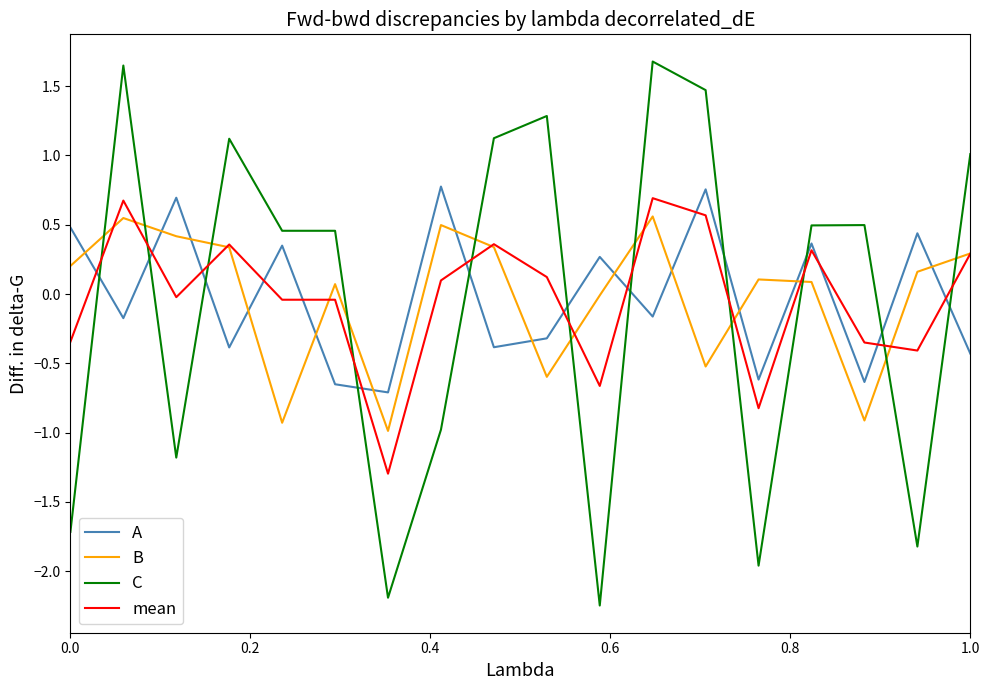

Does the chart display data point markers on the line(s)?

No